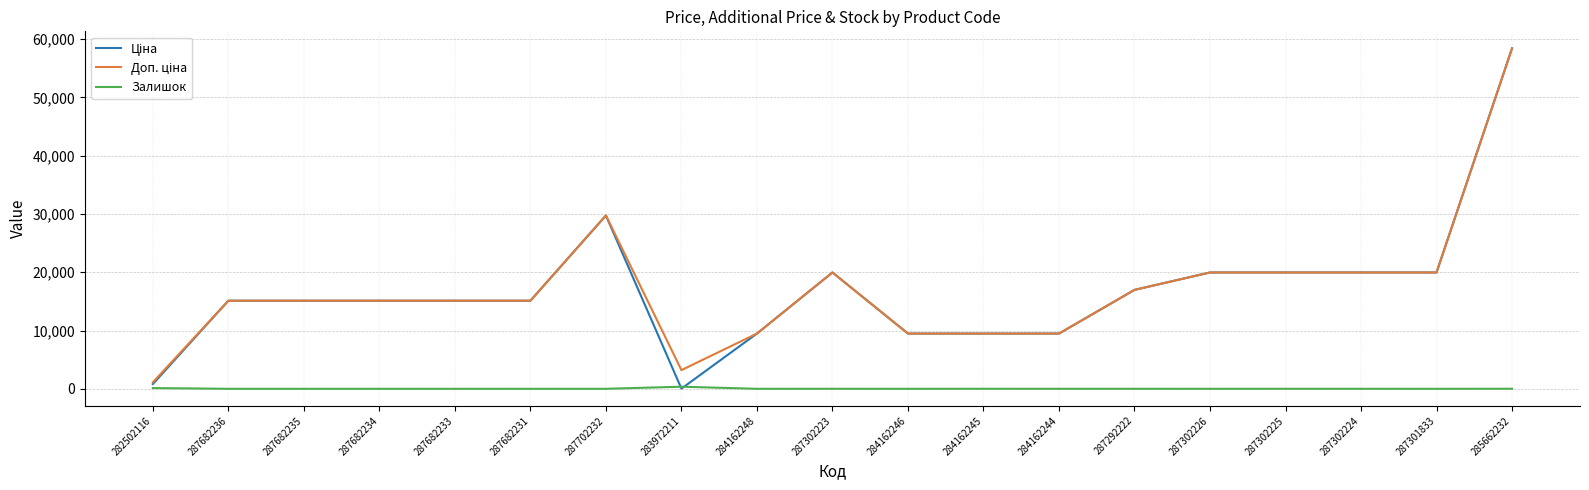

What position from the left is 287302224?

17